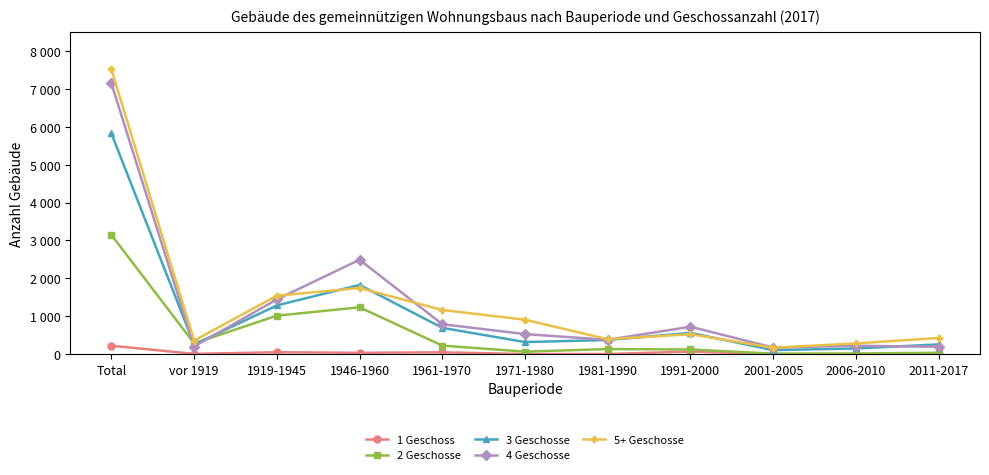

The value of 2 Geschosse at 1971-1980 is 18. True or false?

False